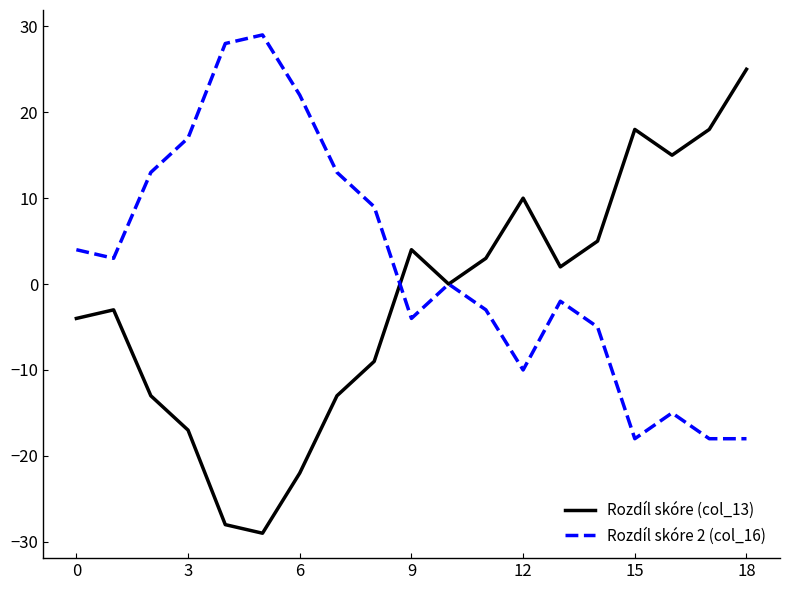

Which series has the widest spread of values?

Rozdíl skóre (col_13)